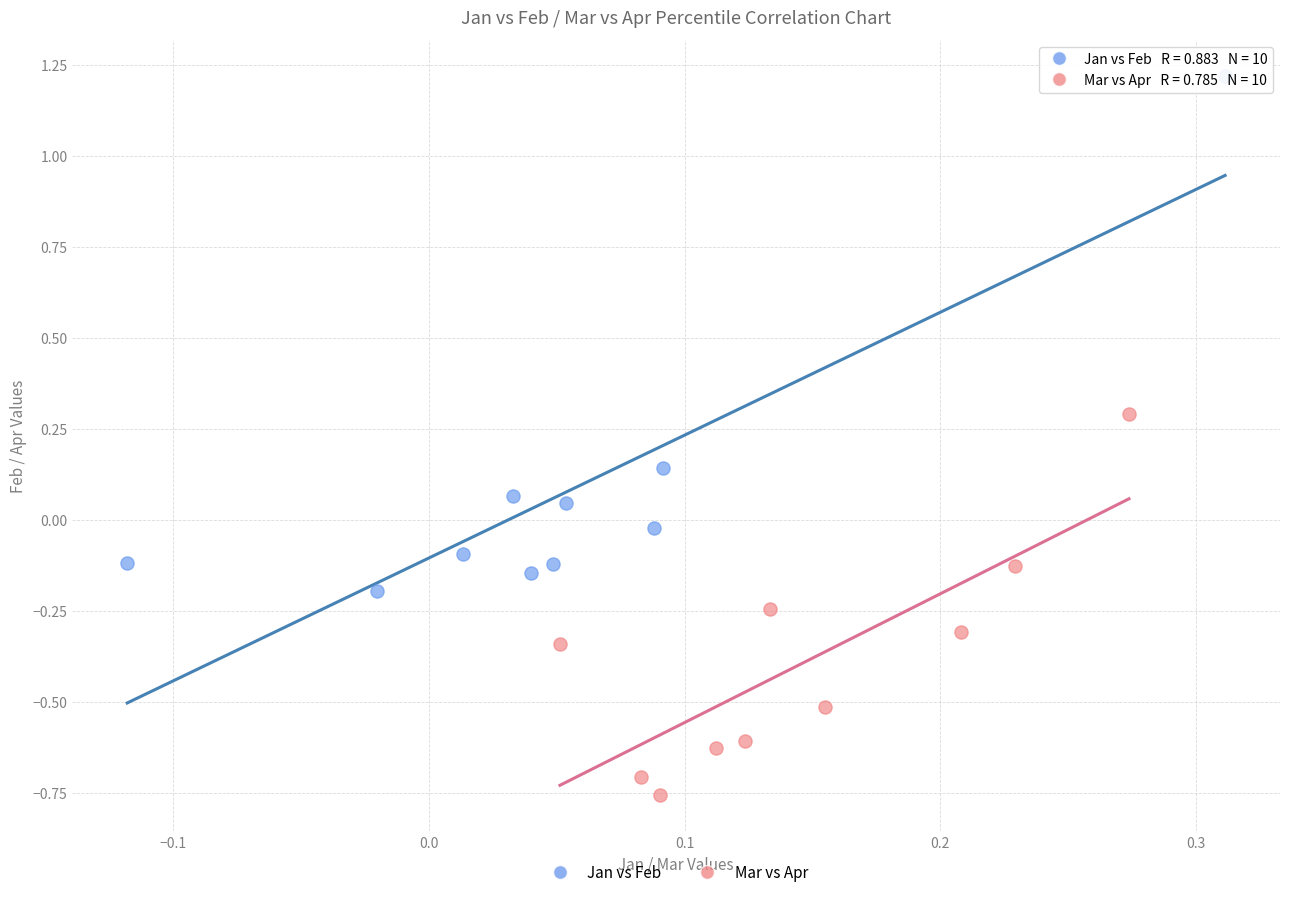

Which series has the widest spread of Y values?

Jan vs Feb